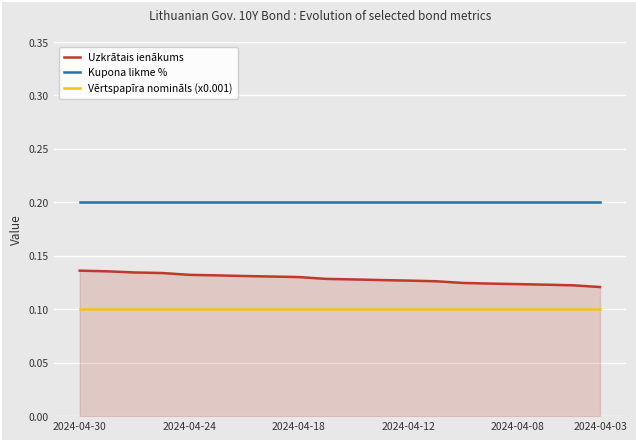

True or false: Uzkrātais ienākums and Vērtspapīra nomināls (x0.001) cross at least once.

False